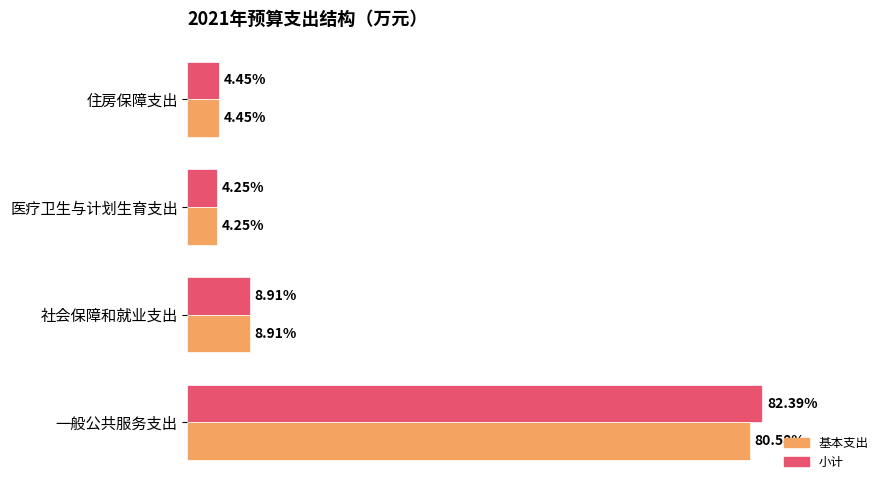

What are all the series names shown in the legend?

基本支出, 小计